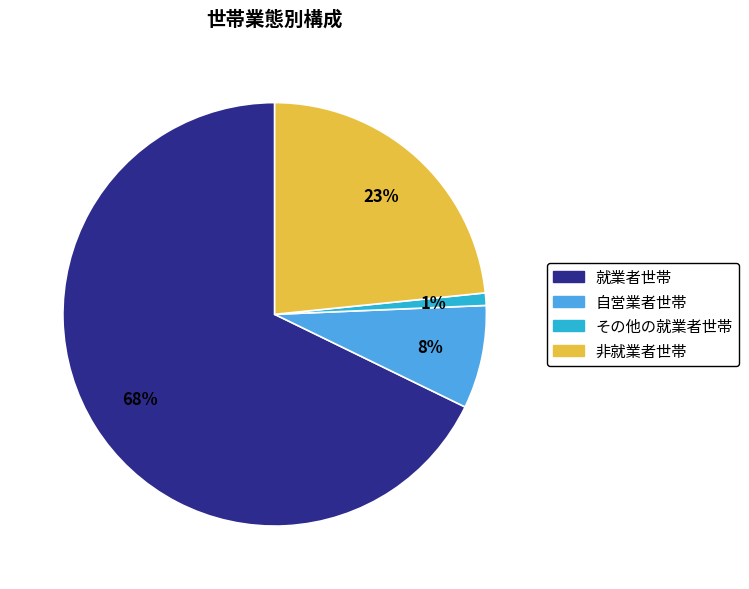

How many segments does this pie chart have?

4